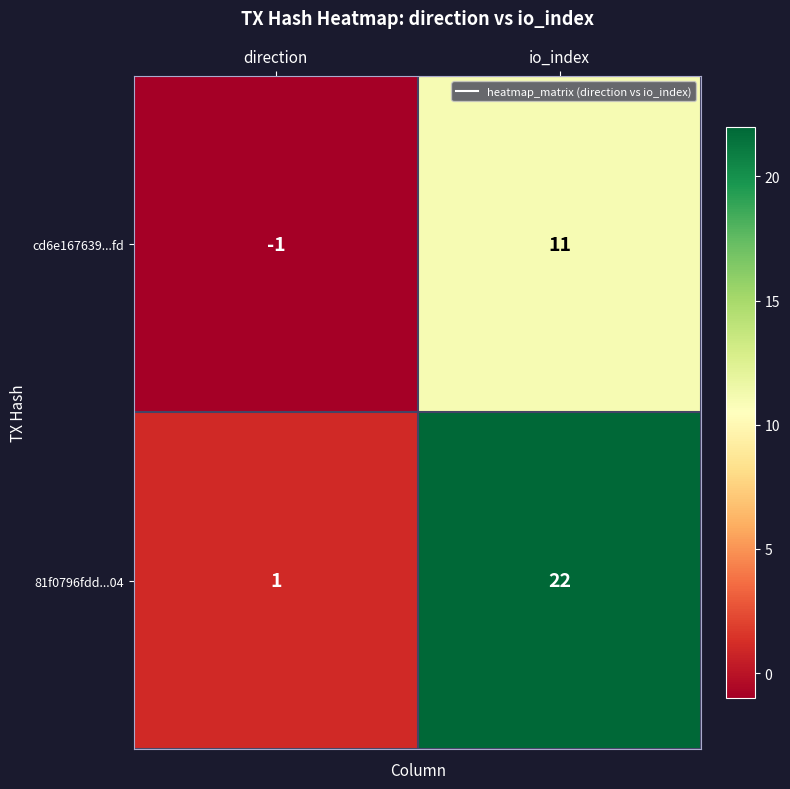

What is the difference between the maximum and minimum values in the 81f0796fdd...04 series?

21